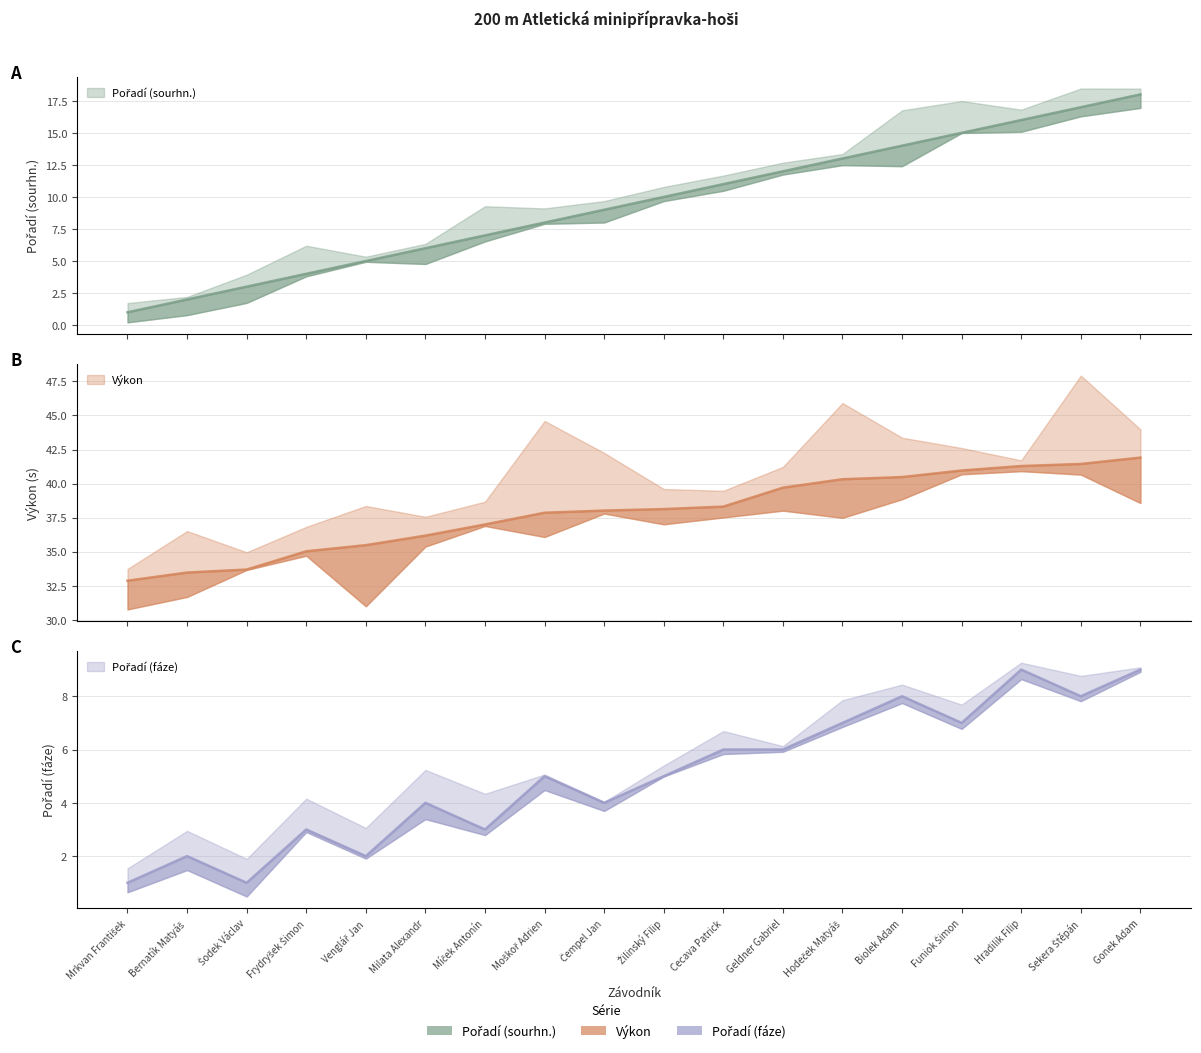

At which label does Výkon reach its peak?

Gonek Adam